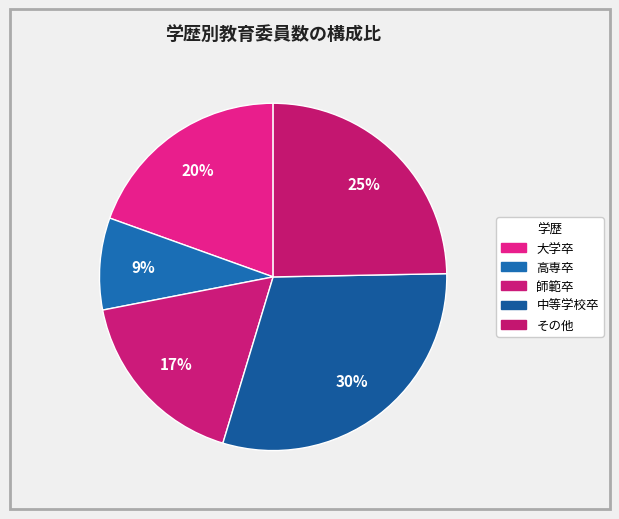

How many segments does this pie chart have?

5